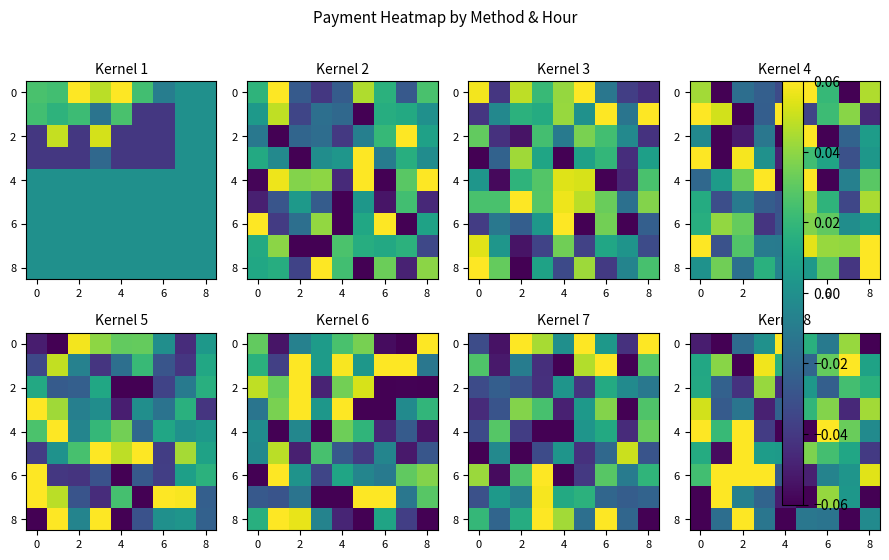

What is the greatest value displayed?

0.1